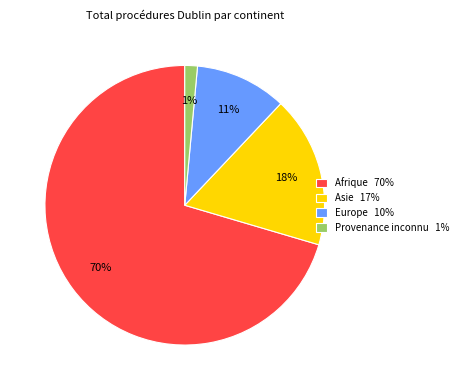

Is the sum of Provenance inconnu 1% and Afrique 70% greater than half?

Yes